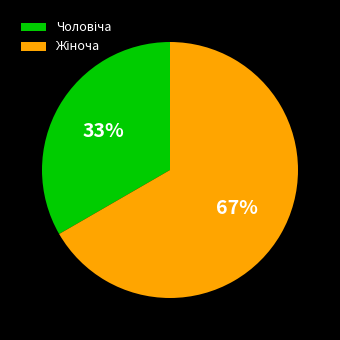

Is there any slice that represents more than half of the pie?

Yes